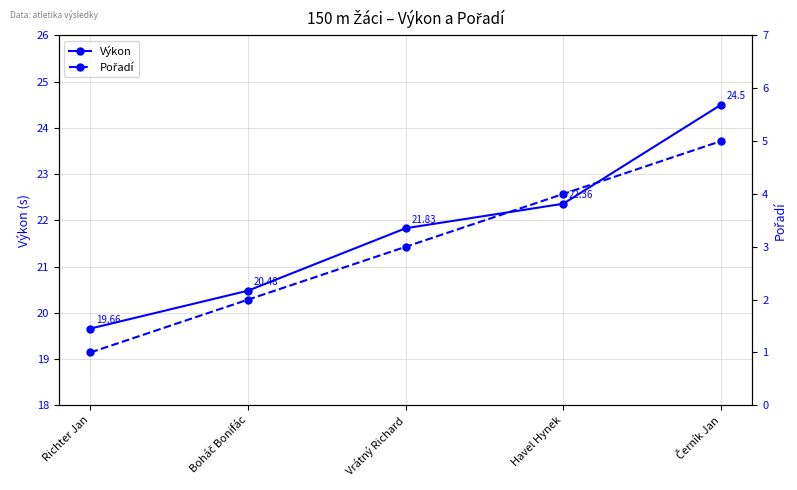

True or false: Pořadí and Výkon intersect in this chart.

False